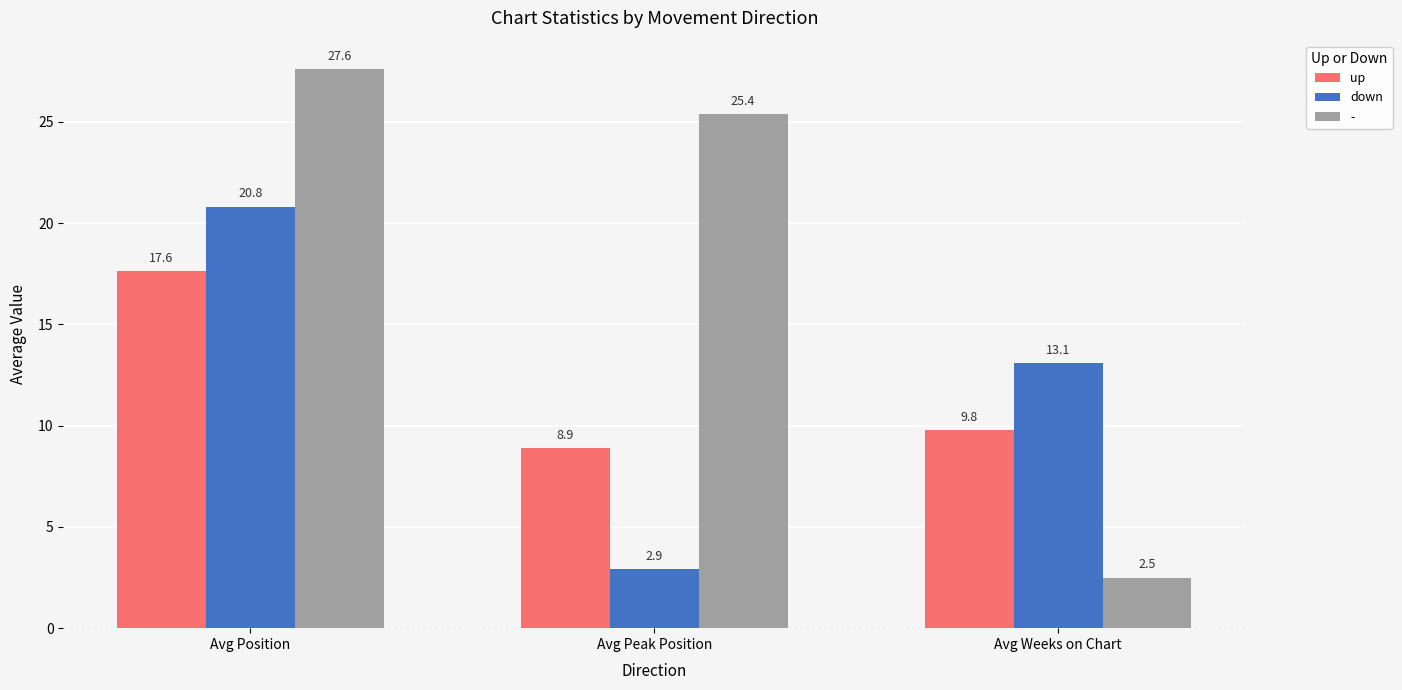

Are the bars horizontal?

No